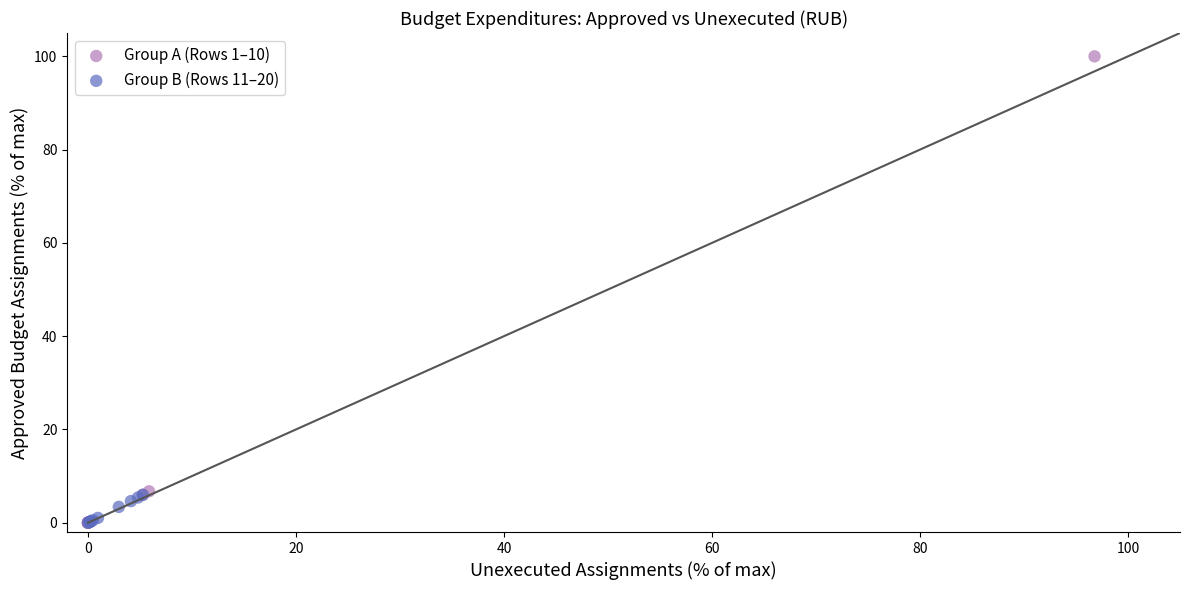

Which series has the widest spread of Y values?

Group A (Rows 1–10)